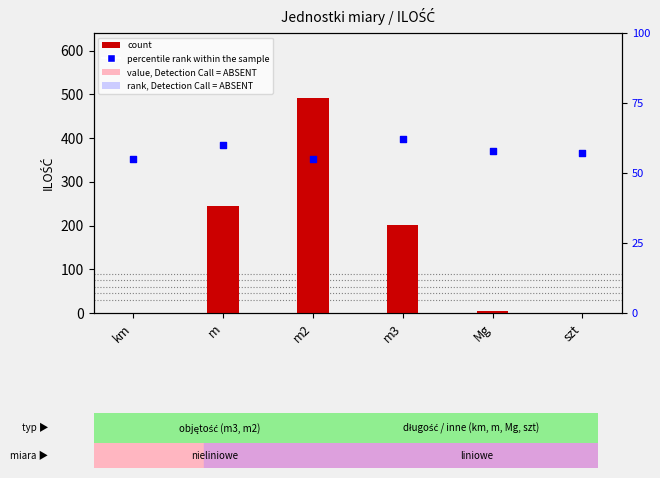

Which series has the widest spread of Y values?

count